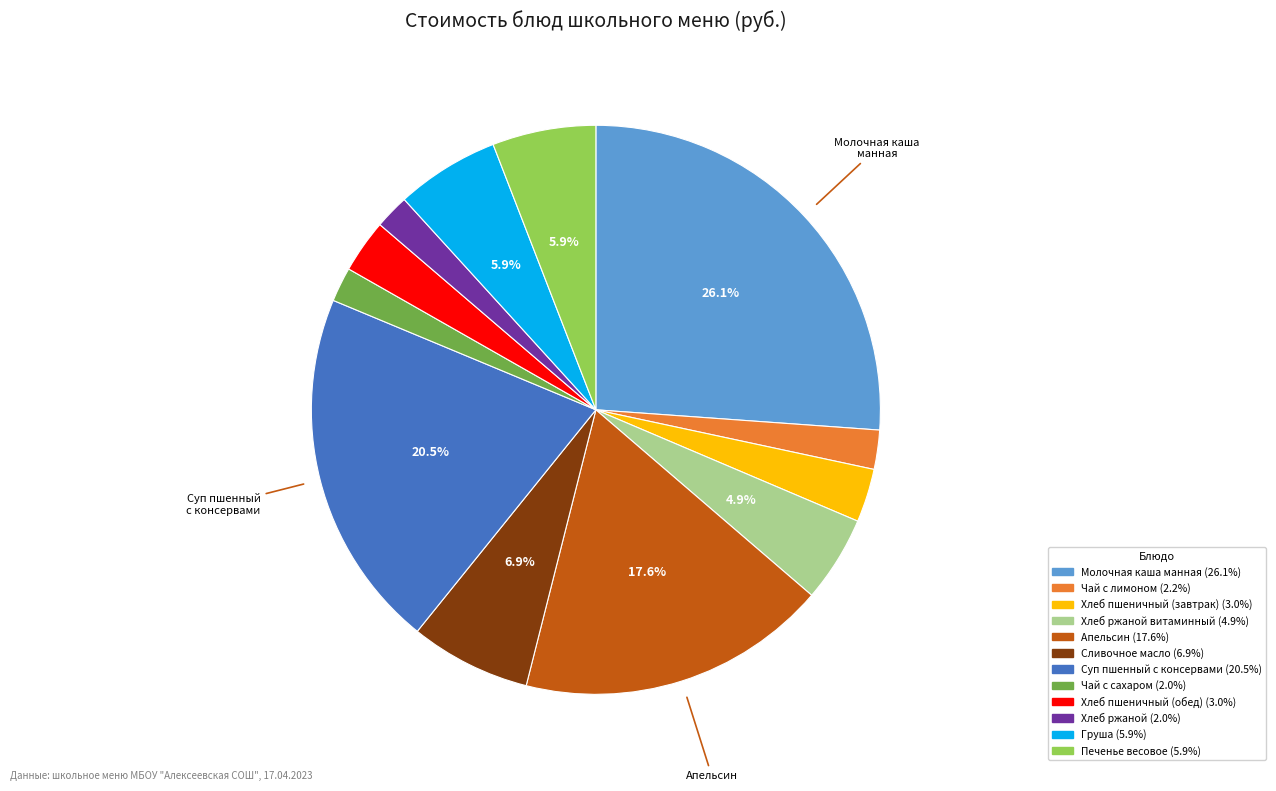

Is there a majority slice in this chart?

No